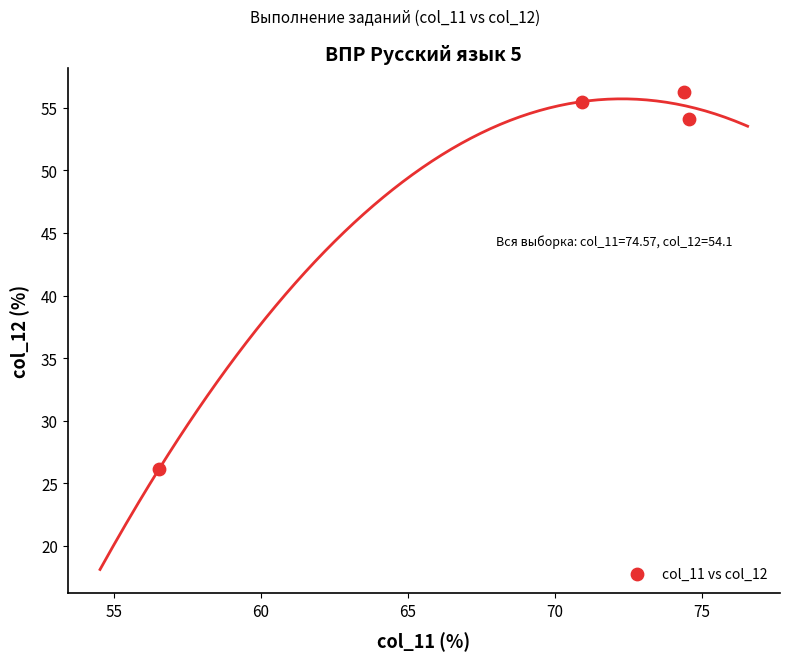

What is the average X value?

69.1